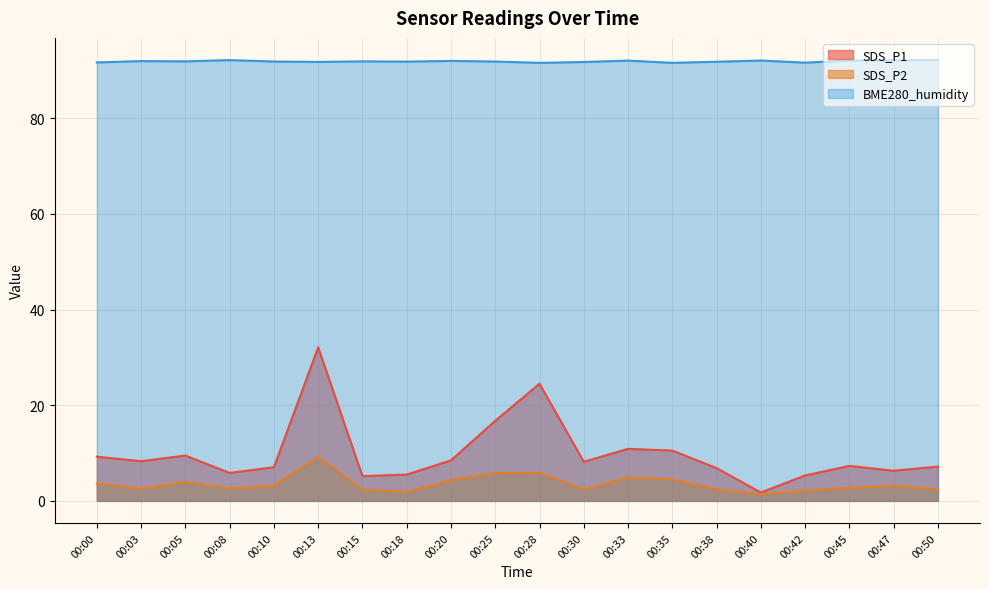

What is the smallest value displayed?

1.4